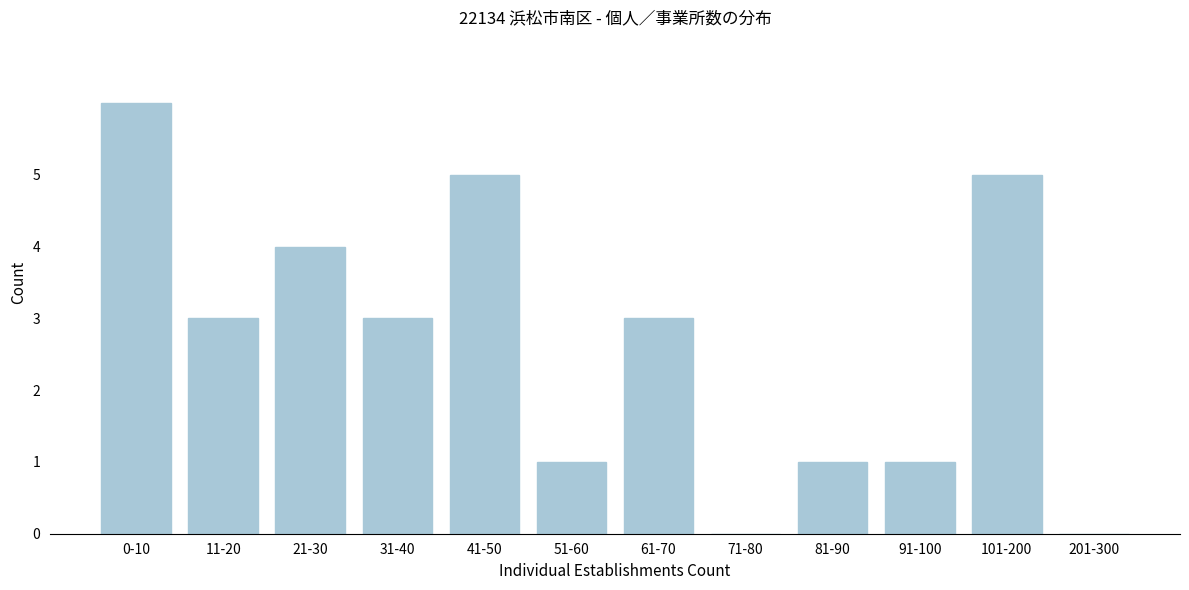

Reading left to right, transcribe all the data shown in this chart.

0-10=6	11-20=3	21-30=4	31-40=3	41-50=5	51-60=1	61-70=3	71-80=0	81-90=1	91-100=1	101-200=5	201-300=0